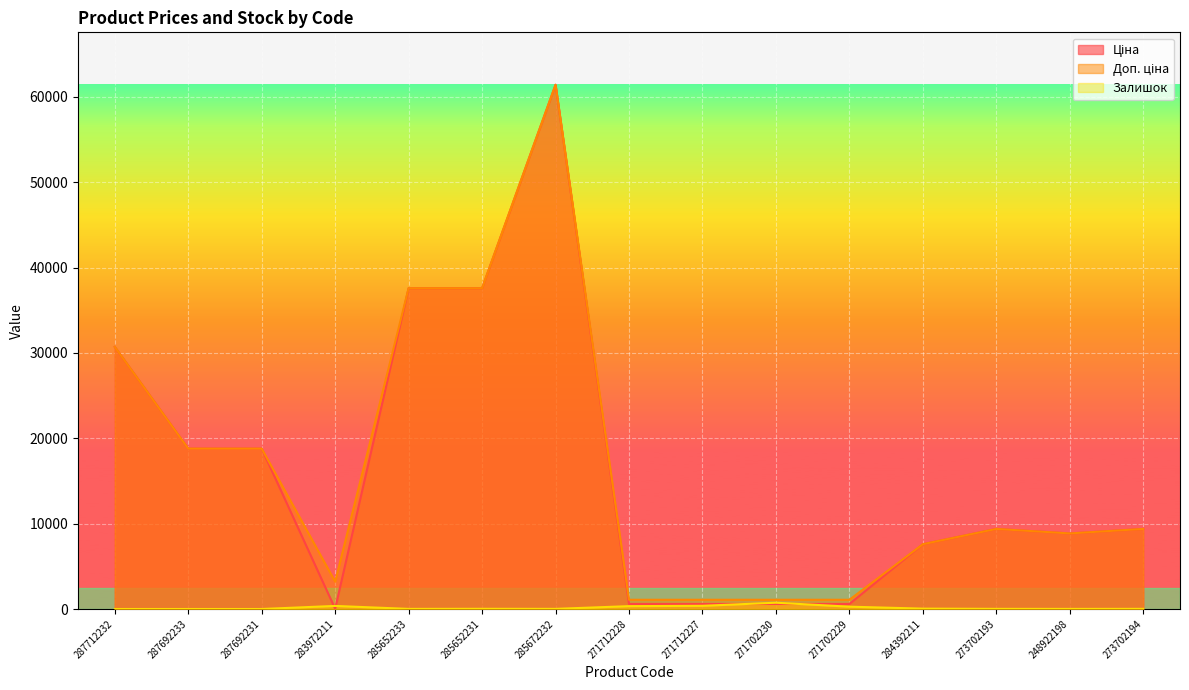

True or false: Доп. ціна and Ціна intersect in this chart.

False